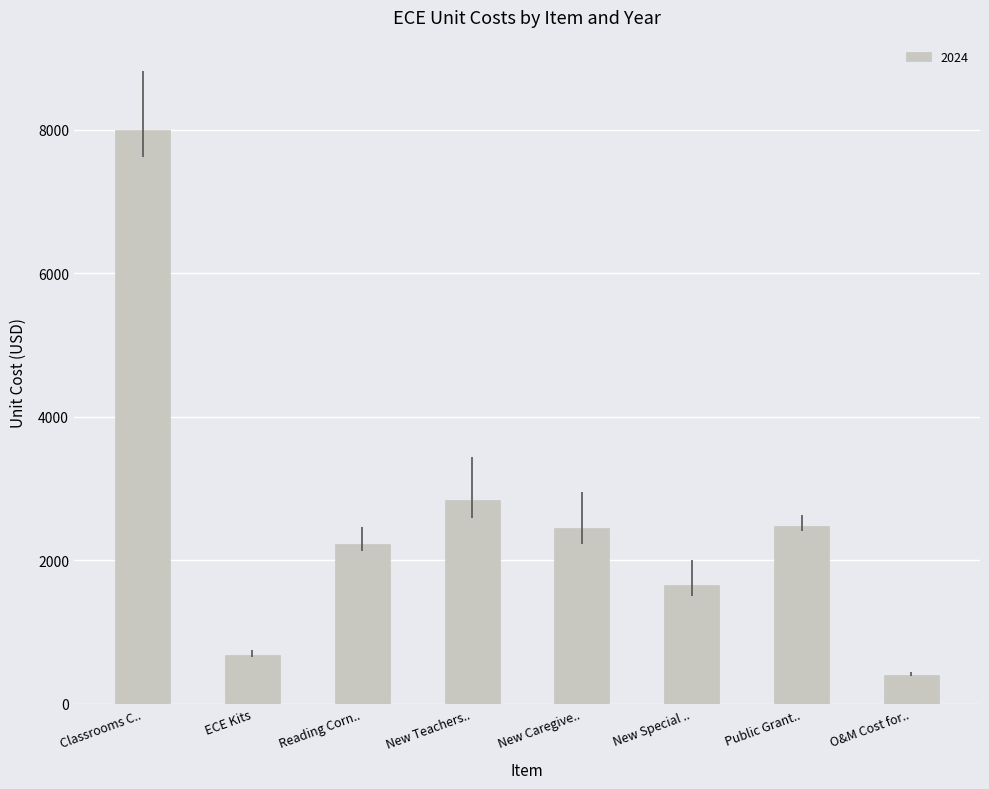

At which category does the chart reach its minimum across all series?

O&M Cost for..